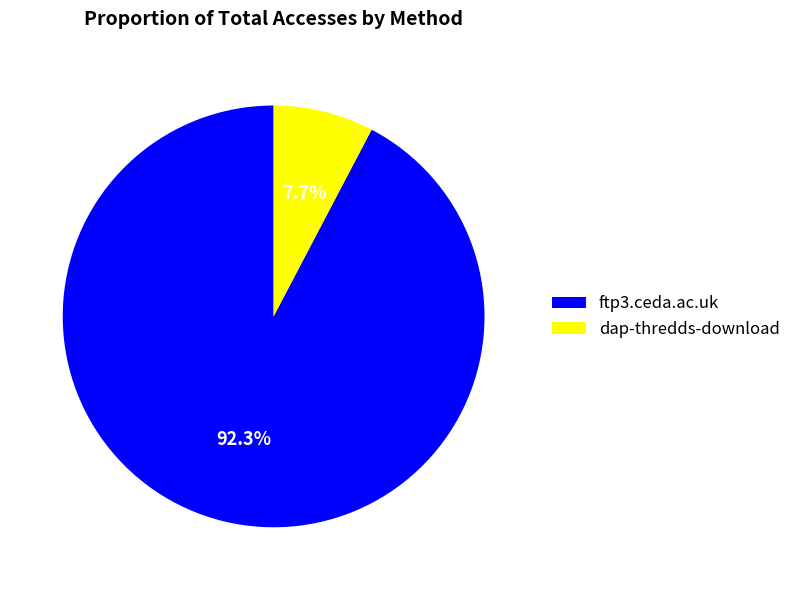

The ftp3.ceda.ac.uk slice represents 99% of the pie. True or false?

False